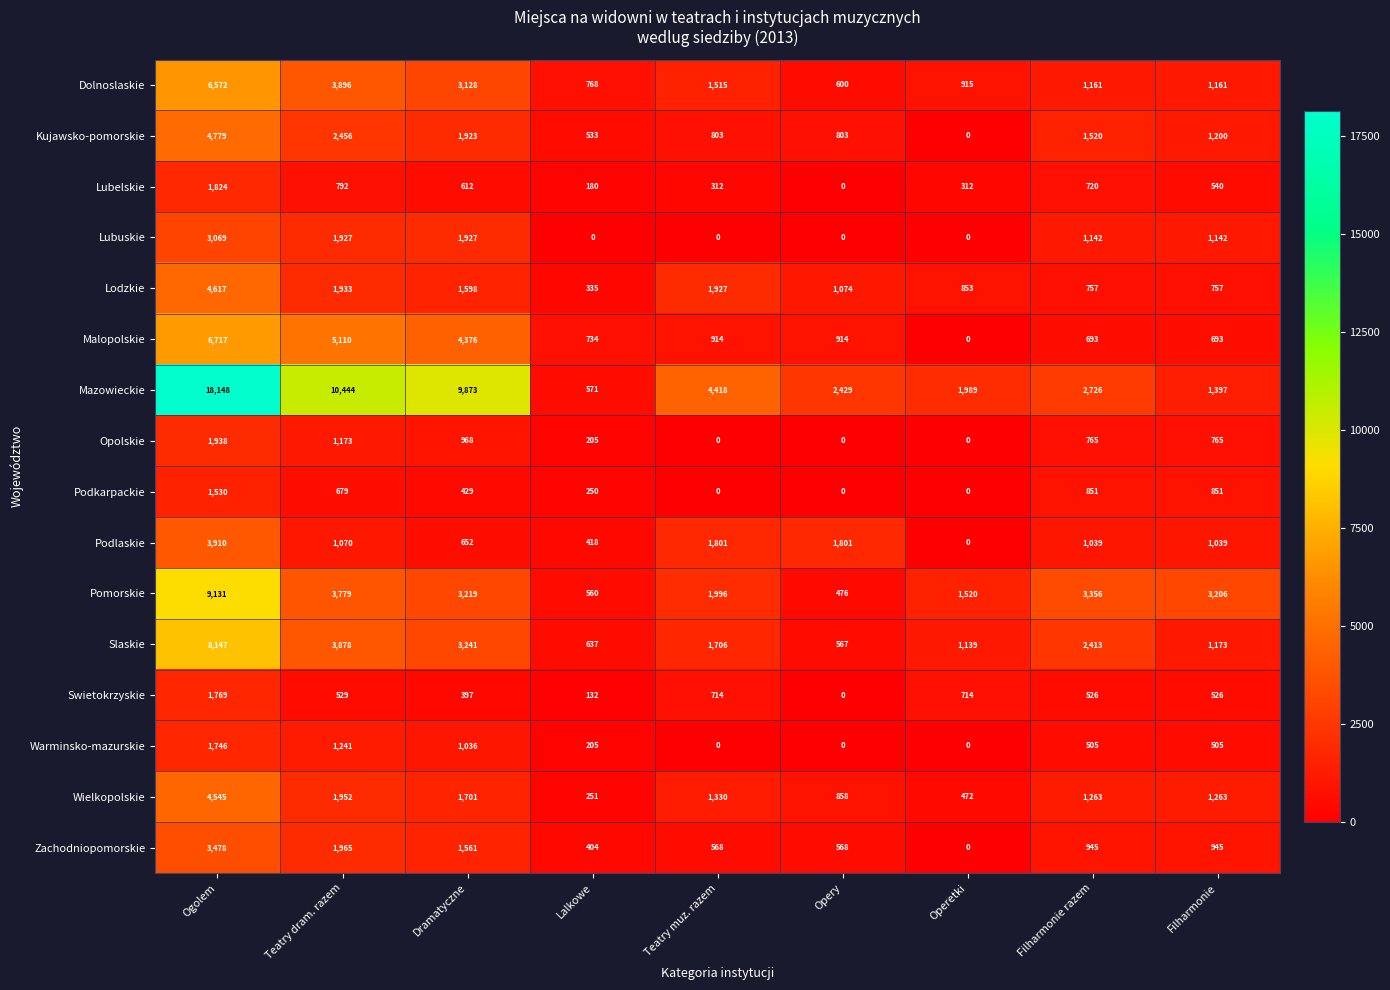

Which series has the largest total across all categories?

Mazowieckie